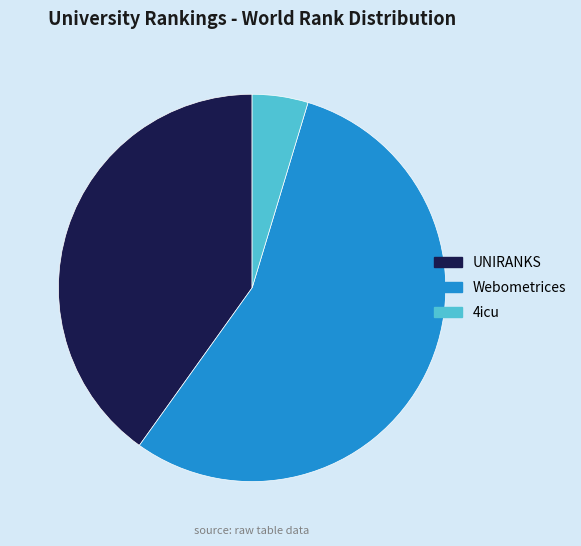

Is there a majority slice in this chart?

Yes